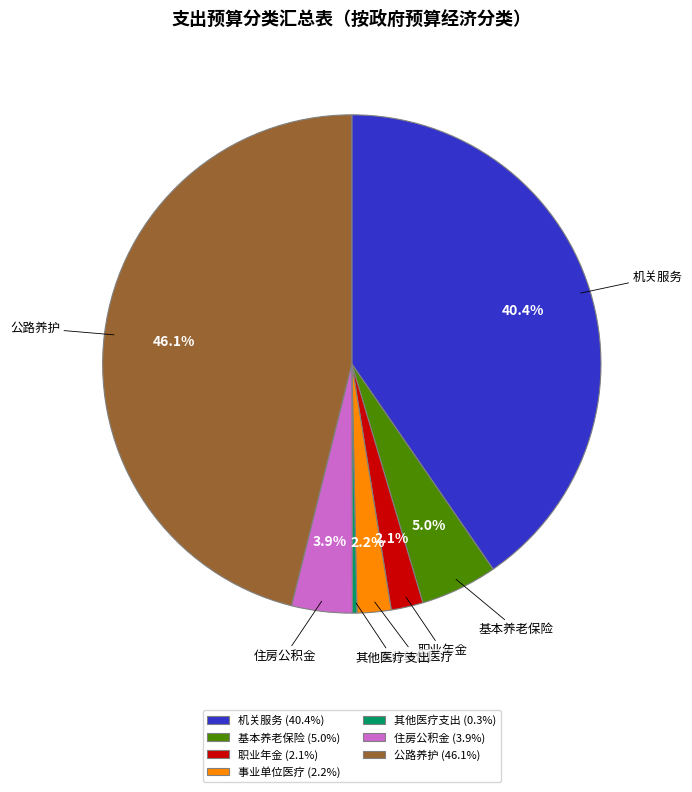

Which has a higher value, 机关服务 or 事业单位医疗?

机关服务